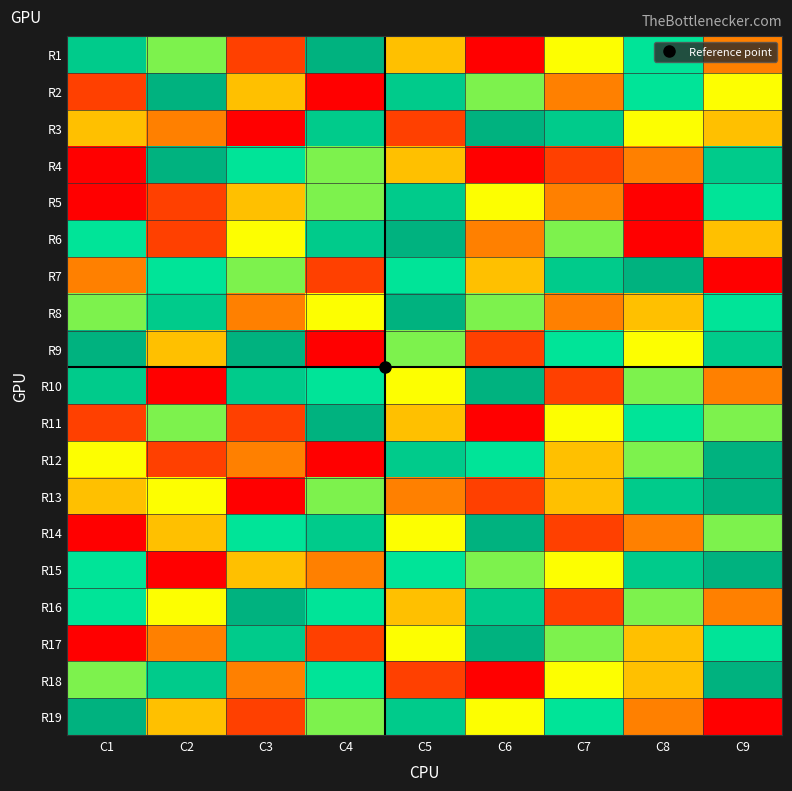

At which category is the sum across all series the highest?

C9